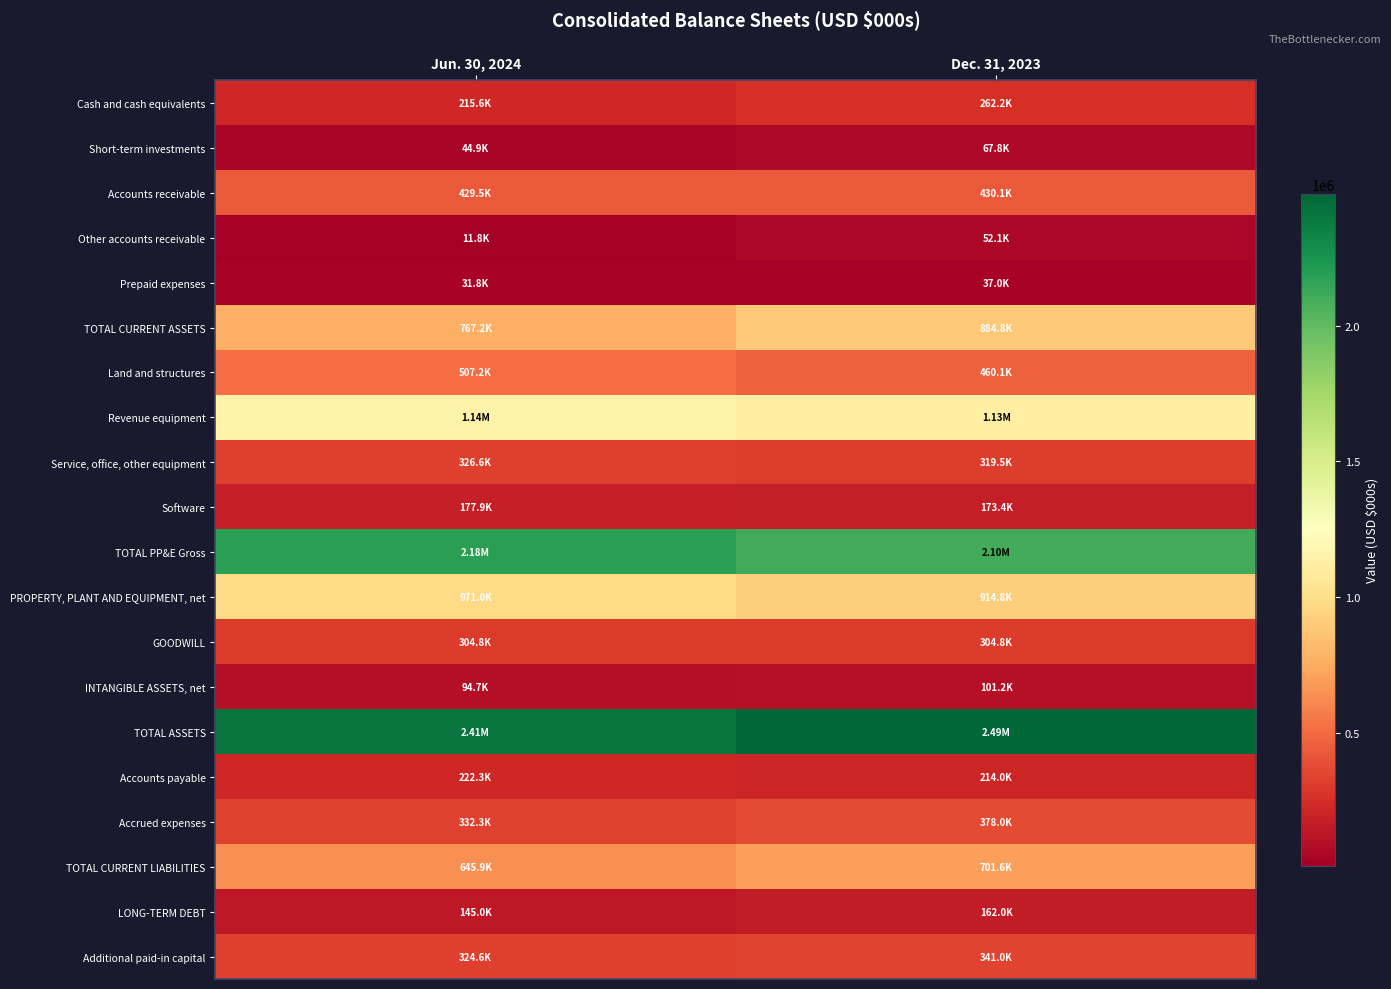

At Jun. 30, 2024, list the series in order from smallest to largest.

Other accounts receivable, Prepaid expenses, Short-term investments, INTANGIBLE ASSETS, net, LONG-TERM DEBT, Software, Cash and cash equivalents, Accounts payable, GOODWILL, Additional paid-in capital, Service, office, other equipment, Accrued expenses, Accounts receivable, Land and structures, TOTAL CURRENT LIABILITIES, TOTAL CURRENT ASSETS, PROPERTY, PLANT AND EQUIPMENT, net, Revenue equipment, TOTAL PP&E Gross, TOTAL ASSETS